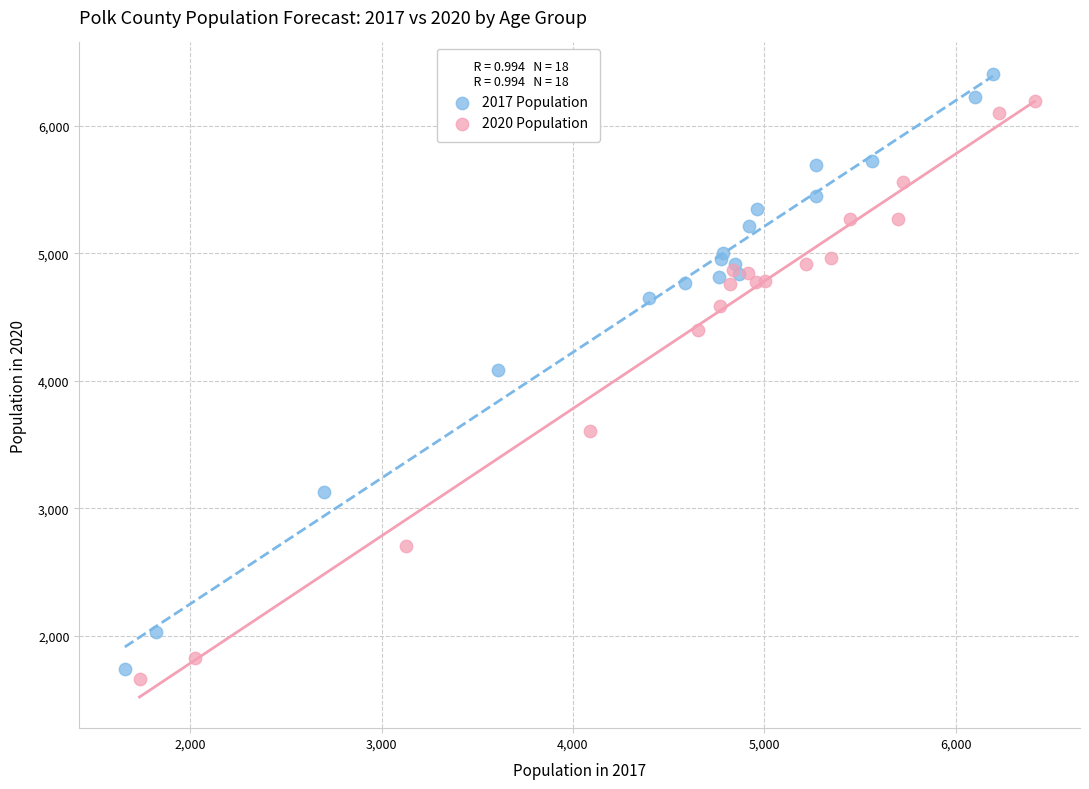

Which series has the widest spread of Y values?

2017 Population